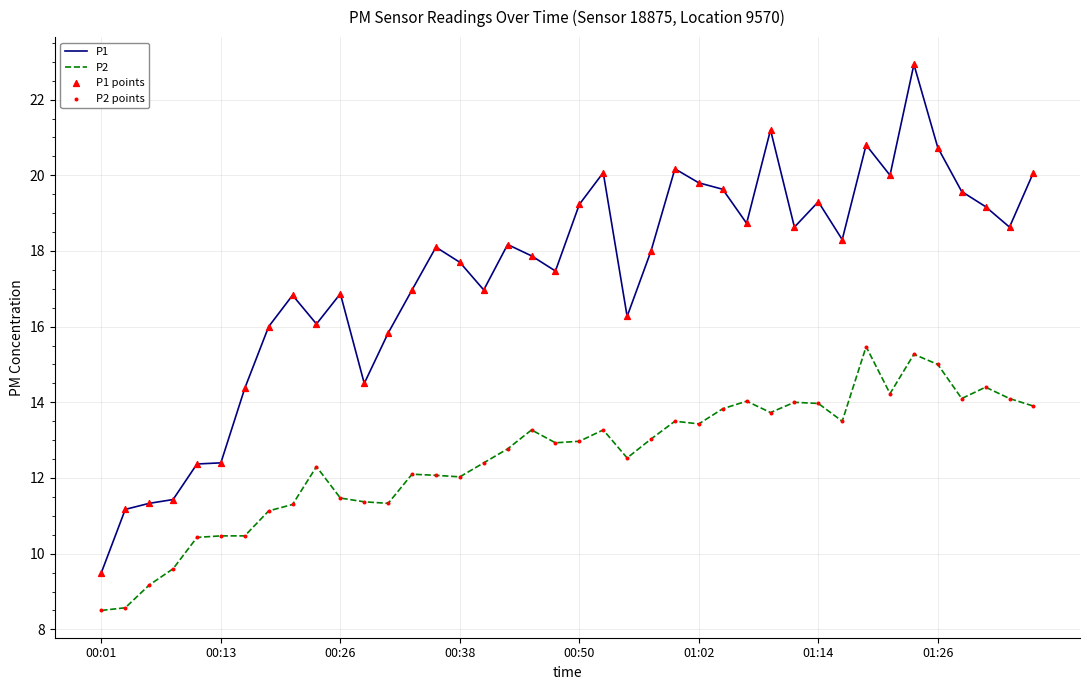

What is the highest value of the P1 series?

22.9